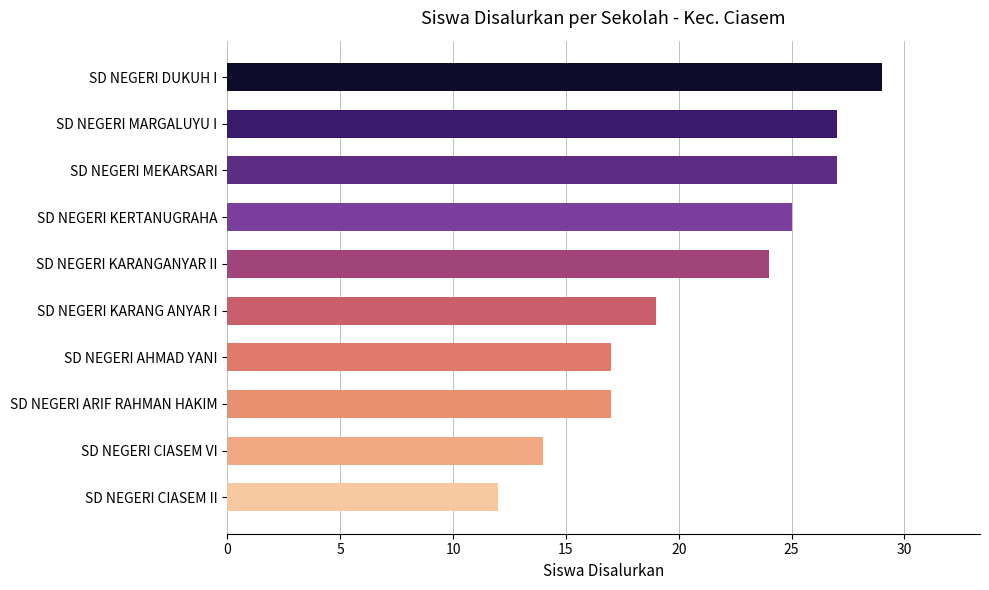

Reading bottom to top, what are all the values shown in this chart?

SD NEGERI CIASEM II=12	SD NEGERI CIASEM VI=14	SD NEGERI ARIF RAHMAN HAKIM=17	SD NEGERI AHMAD YANI=17	SD NEGERI KARANG ANYAR I=19	SD NEGERI KARANGANYAR II=24	SD NEGERI KERTANUGRAHA=25	SD NEGERI MEKARSARI=27	SD NEGERI MARGALUYU I=27	SD NEGERI DUKUH I=29